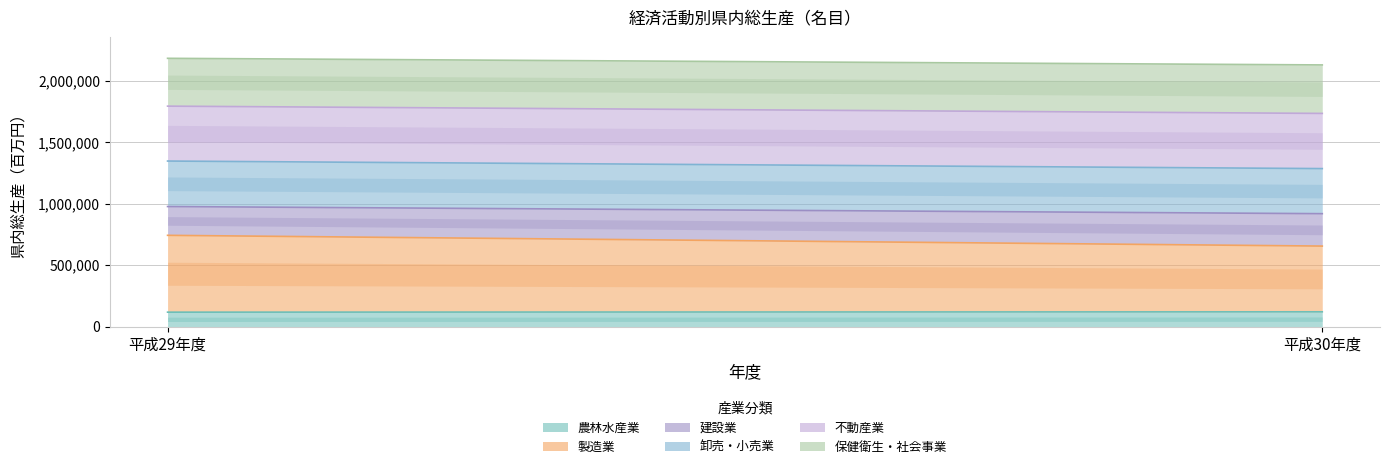

What is the difference between the highest and lowest values at 平成30年度?

2011363